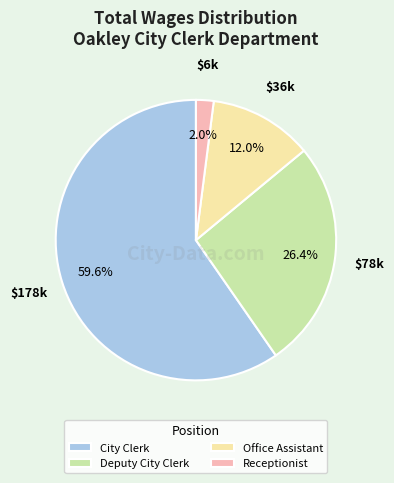

To the nearest percent, what is the average slice percentage?

25%